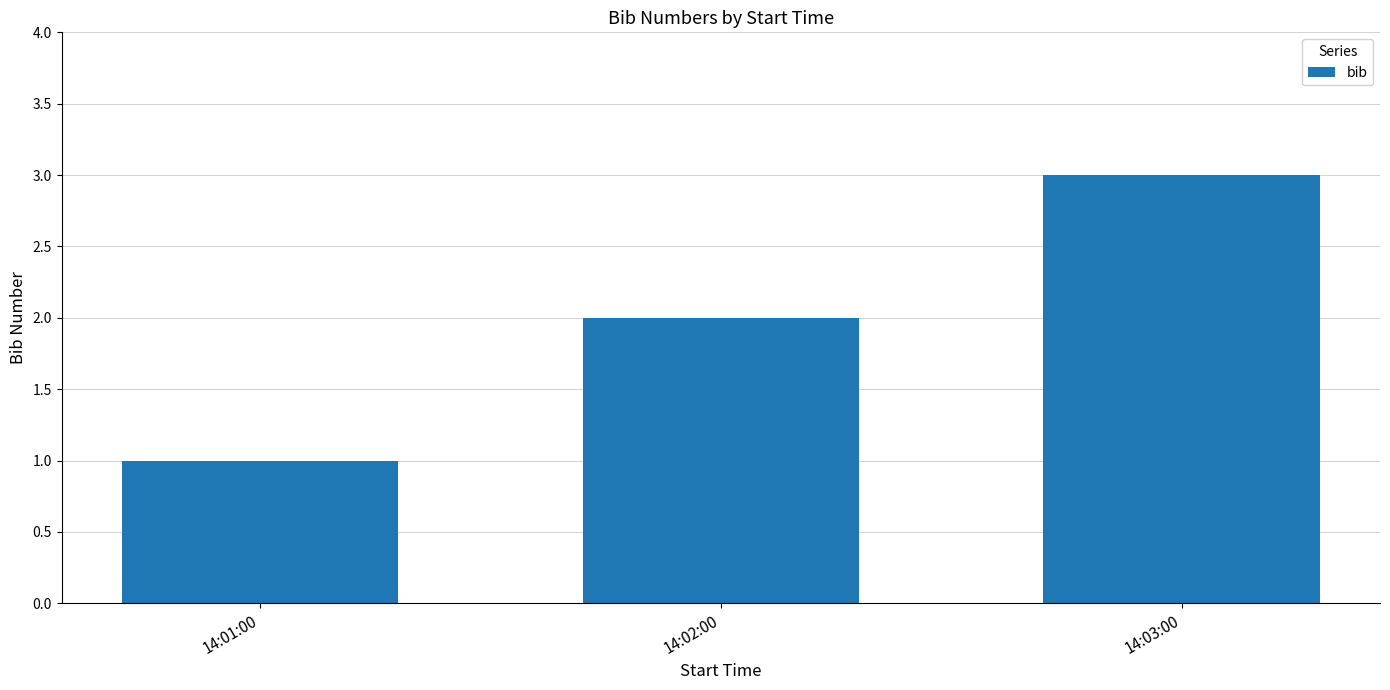

The chart shows a value of 1 at 14:01:00. True or false?

True